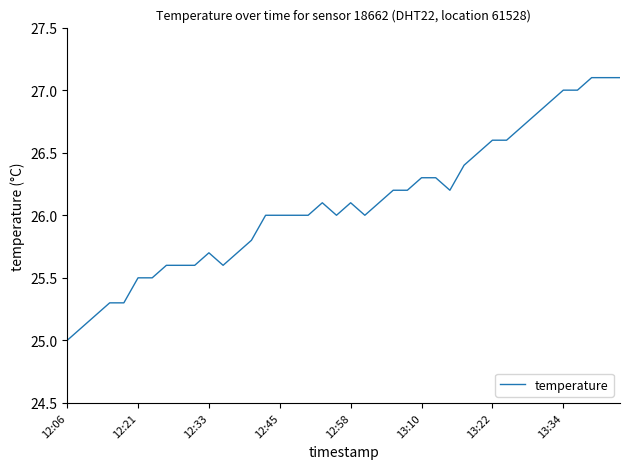

What is the smallest value displayed?

25.0